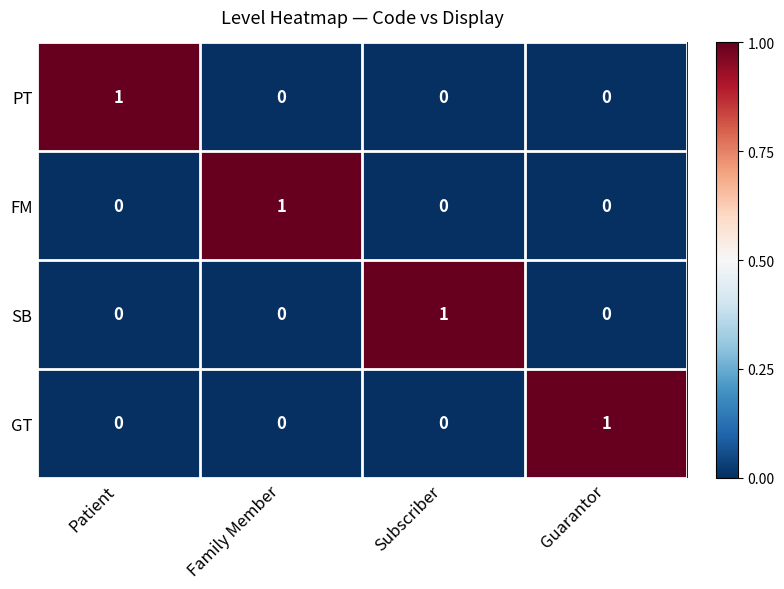

Is it true that PT equals 0 at Guarantor?

True